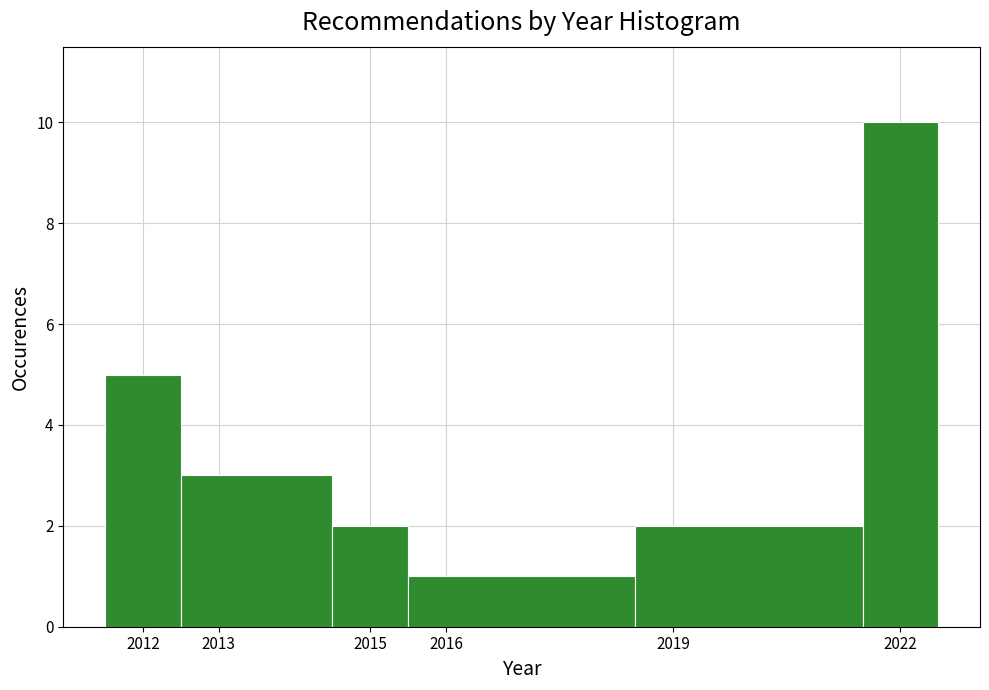

What is the height of the bar covering 2015.5 to 2018.5 on the x-axis? The values are not printed on the chart, so give them approximately, as read against the axis.

1